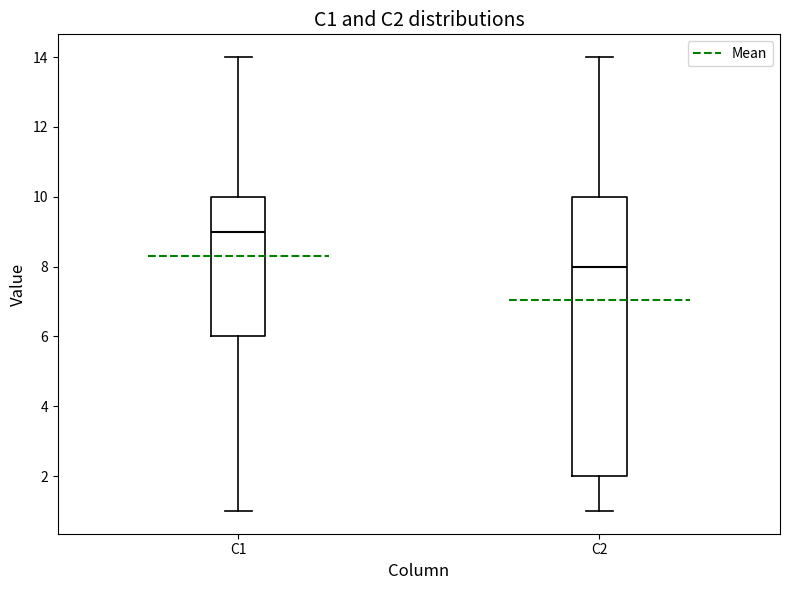

Where is the lower edge of the box for C2 on the y-axis? The values are not printed on the chart, so give them approximately, as read against the axis.

2